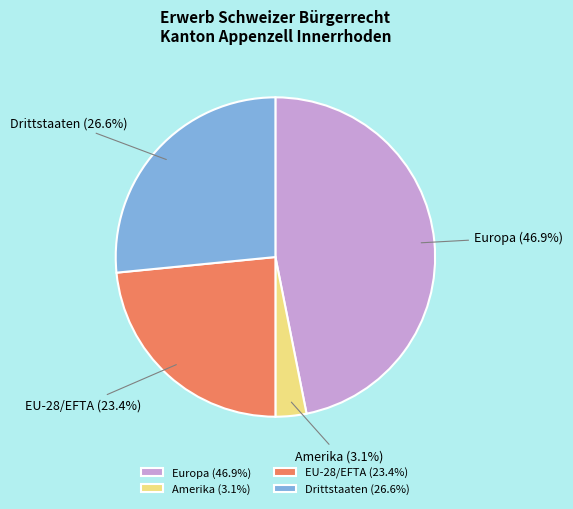

How much of the chart is everything except Amerika?

96.9%